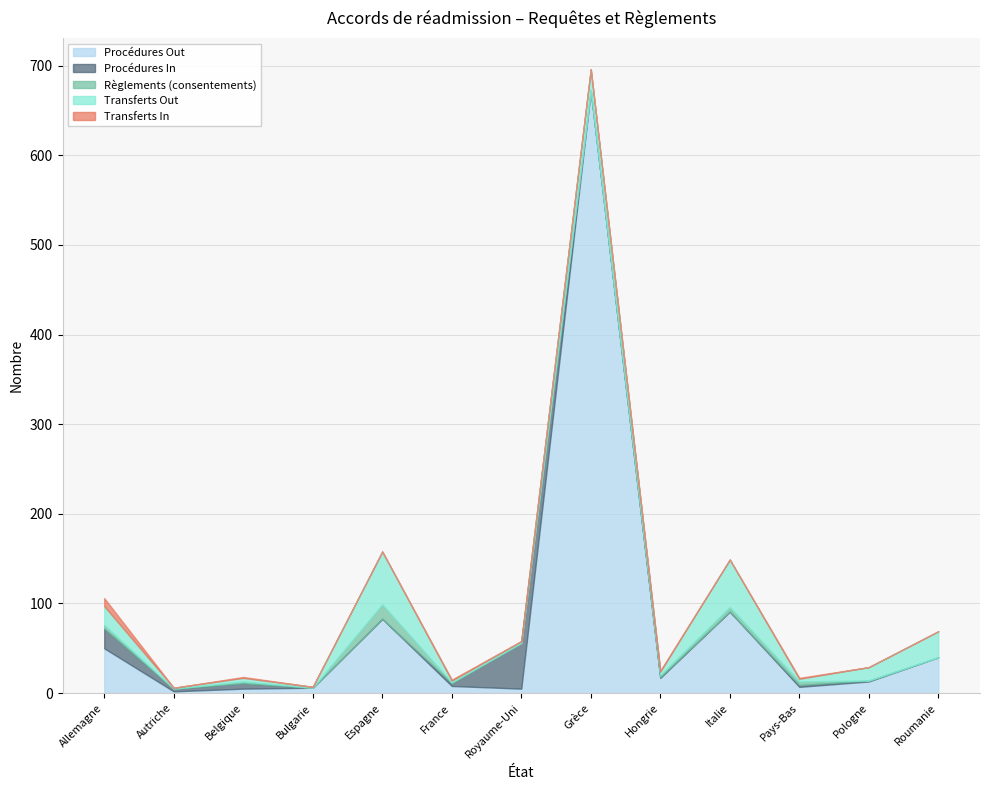

At which label is Règlements (consentements) closest to 8?

Italie